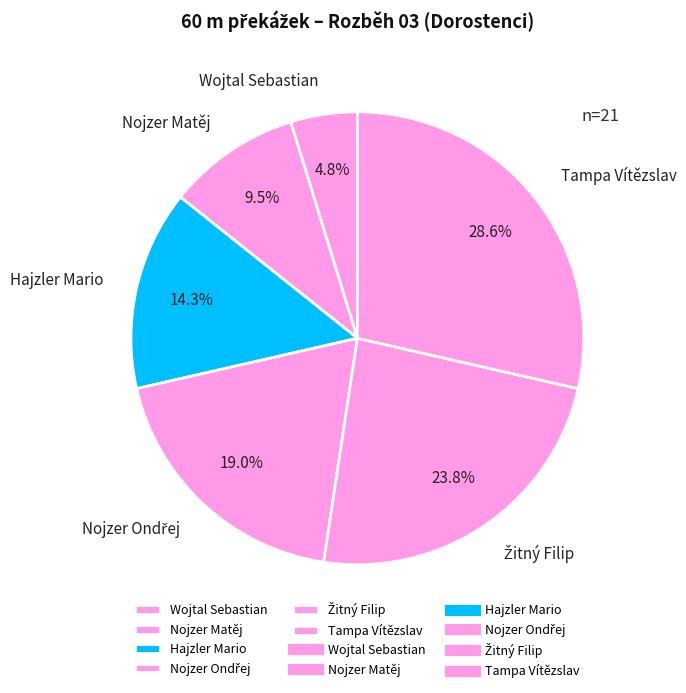

What portion of the pie excludes Nojzer Matěj?

90.5%